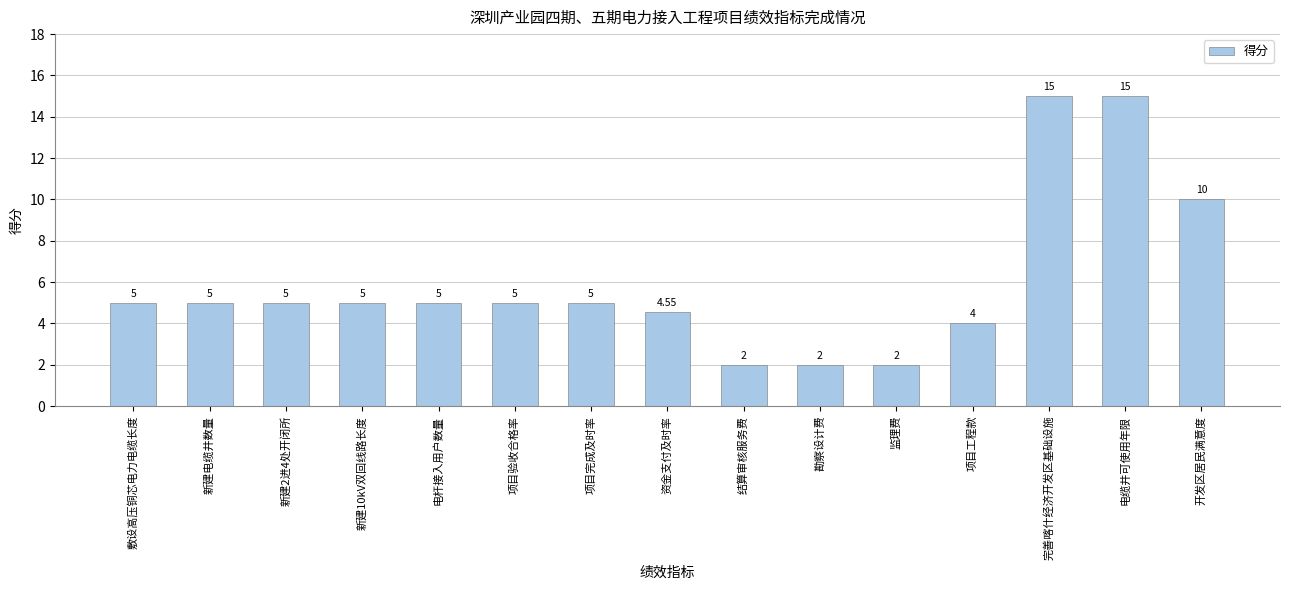

What is the difference between the values at 电缆井可使用年限 and 新建2进4处开闭所?

10.0